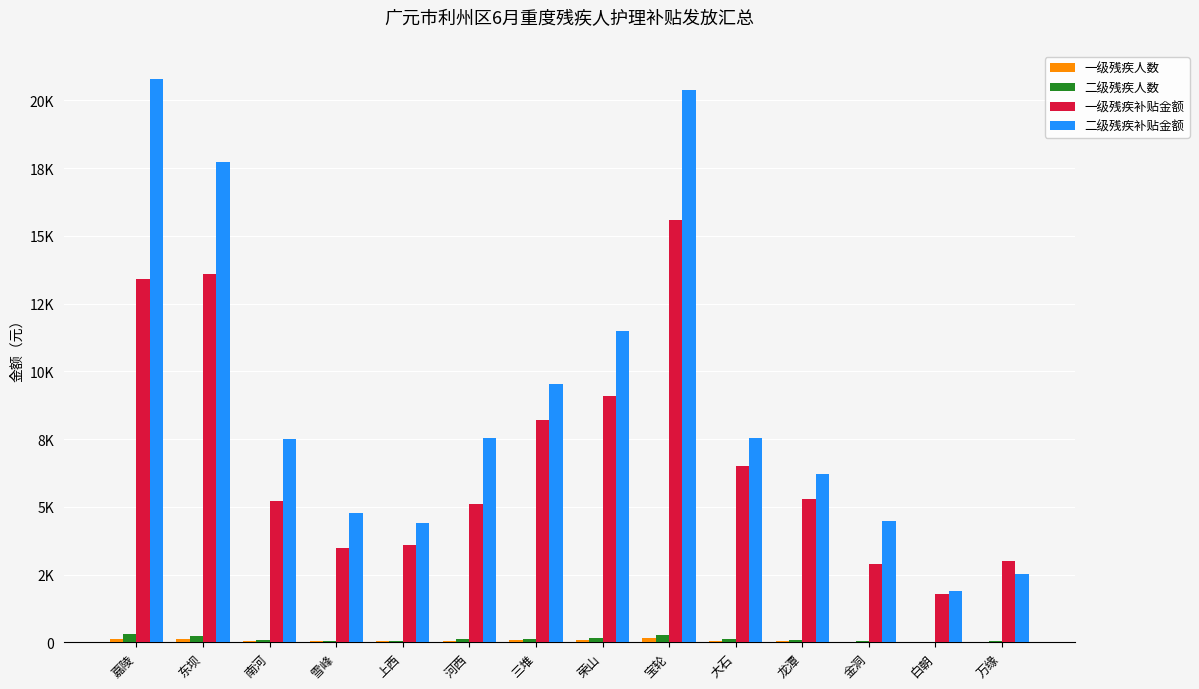

At which label does 二级残疾人数 reach its minimum?

白朝